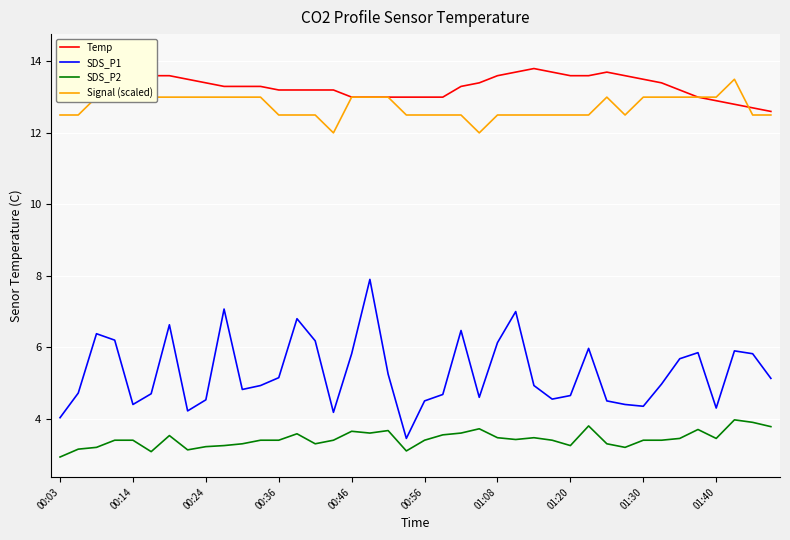

At which category is the sum across all series the highest?

17